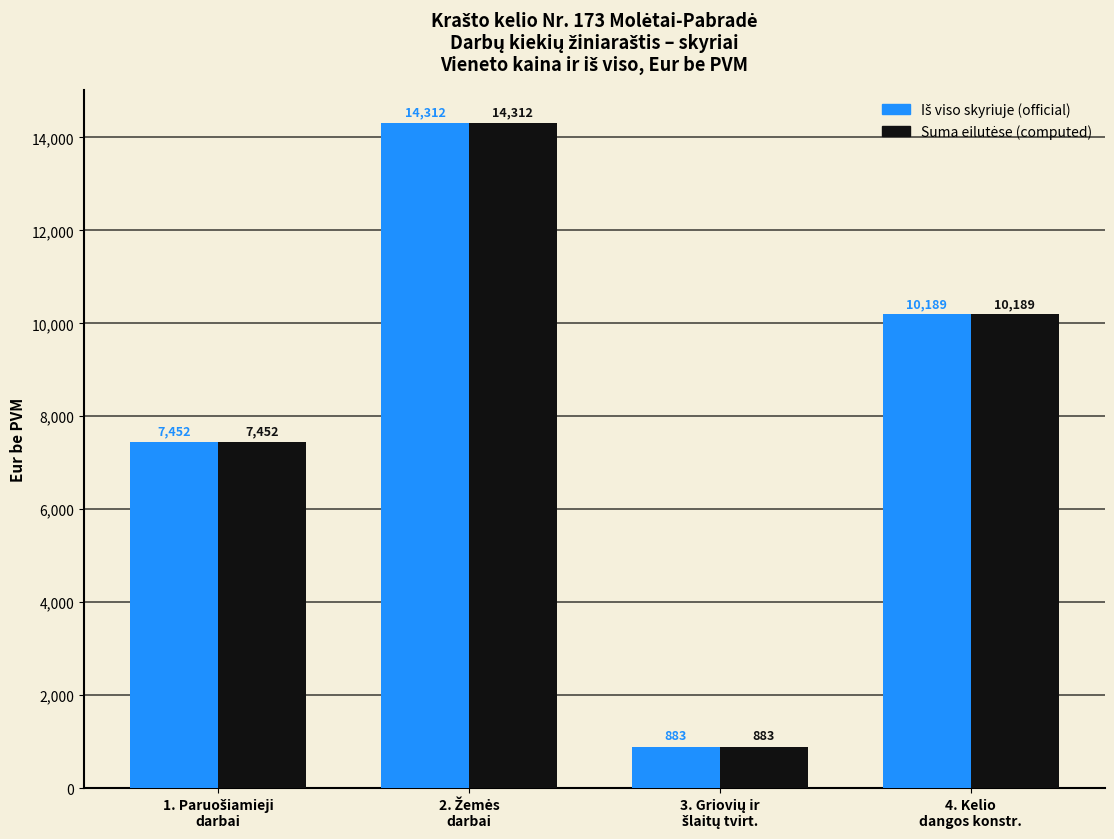

How many distinct data groups are displayed?

2